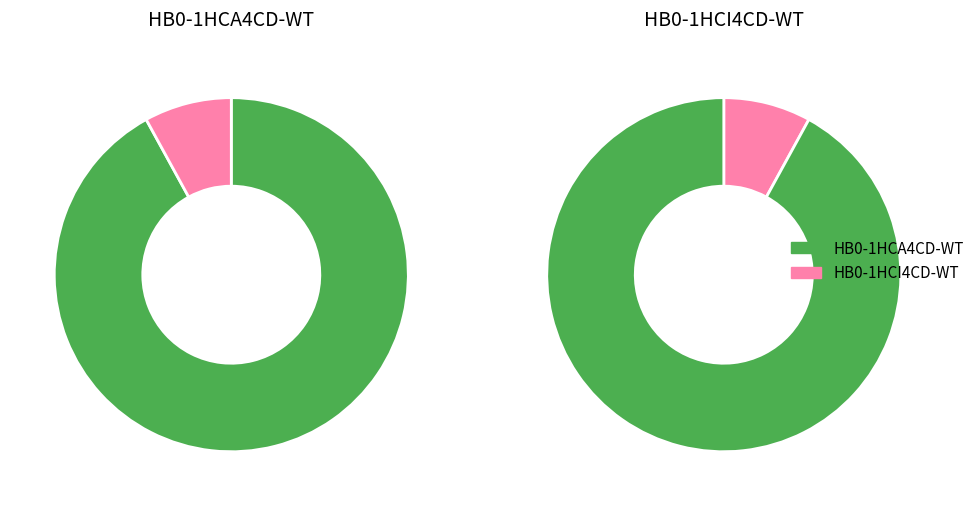

Which series changed the most between 2 and 18?

HB0-1HCA4CD-WT